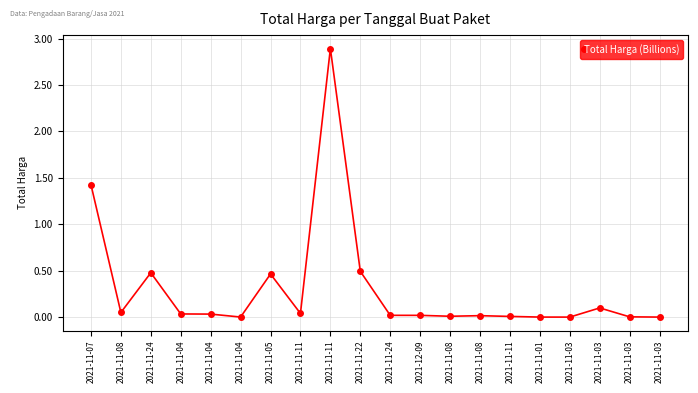

Count the number of data series in this chart.

1